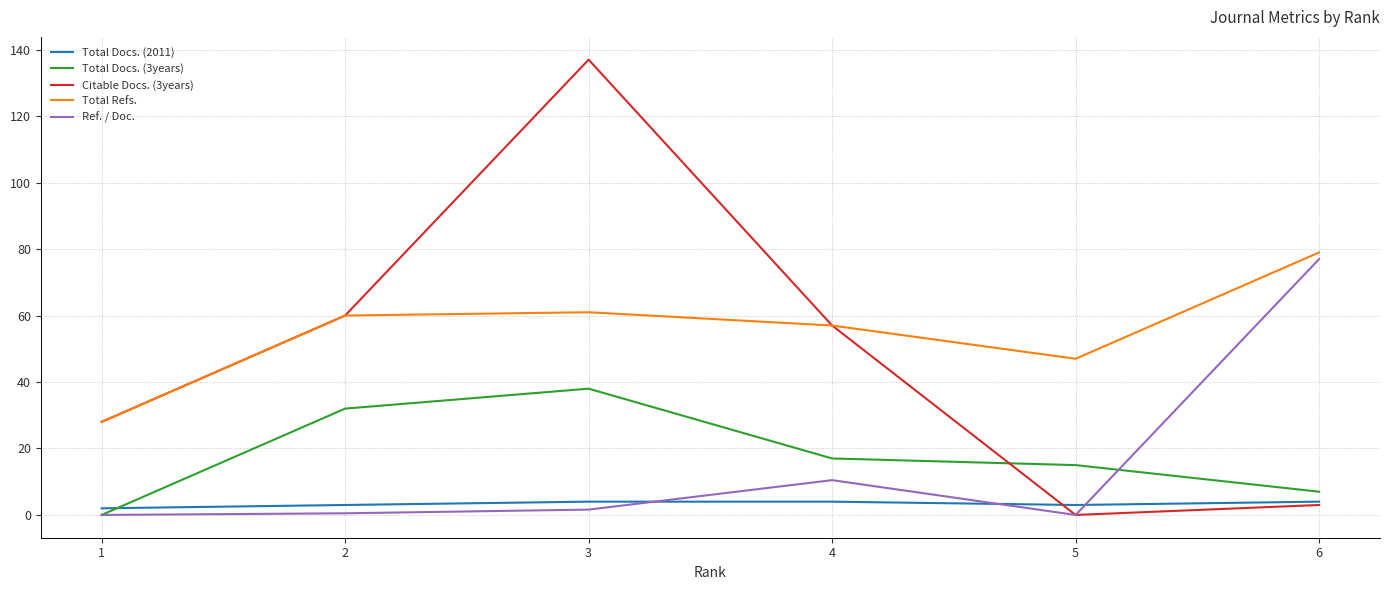

Which series has the widest spread of values?

Citable Docs. (3years)